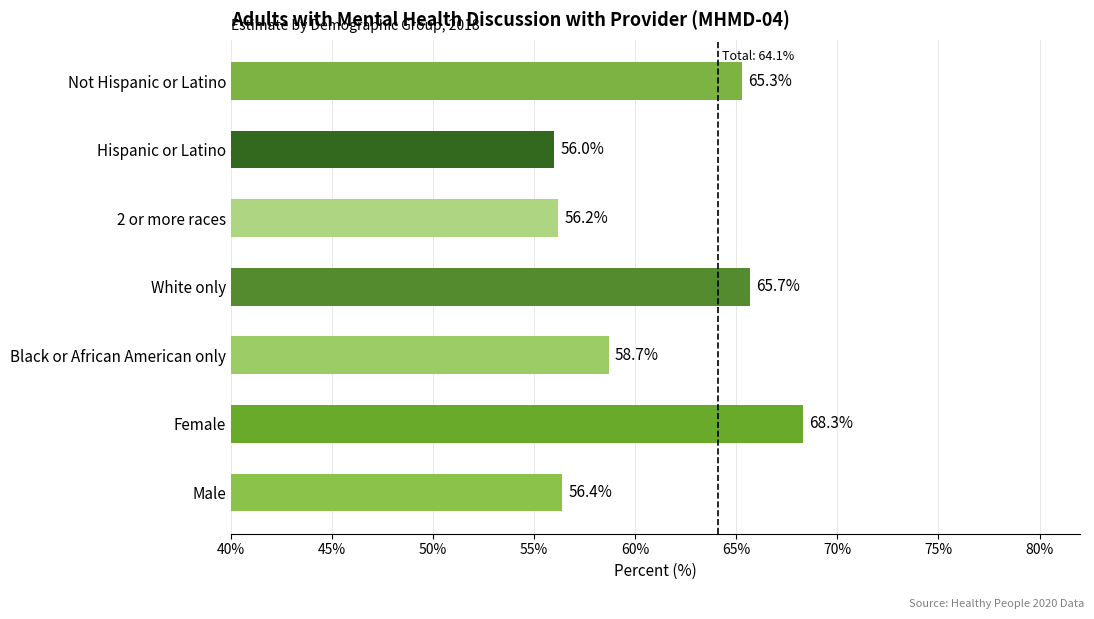

What is the minimum value shown in the chart?

56.0